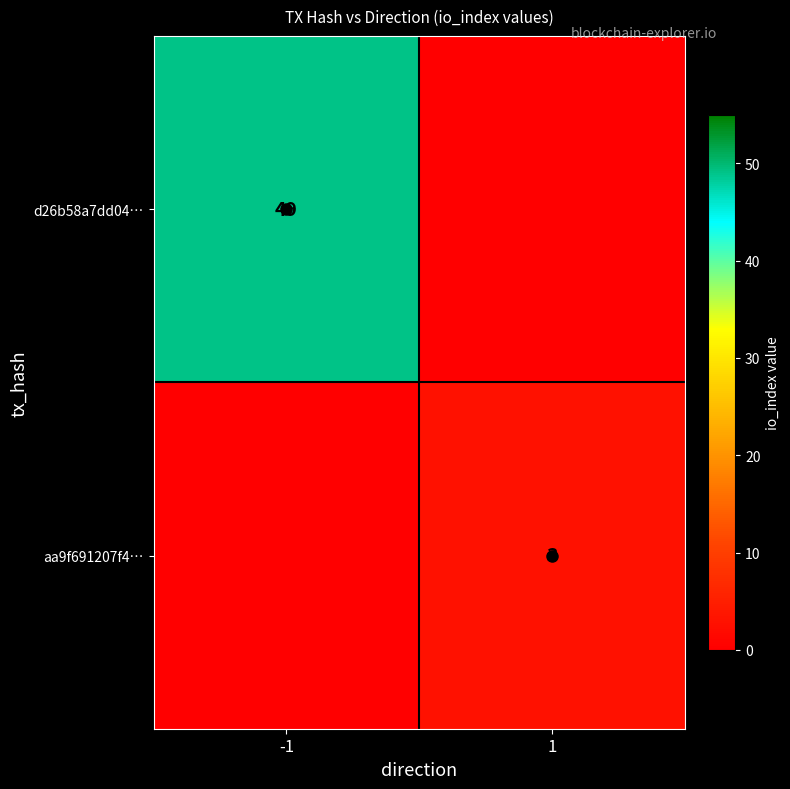

The aa9f691207f4… series shows 0.7 at 1. True or false?

False